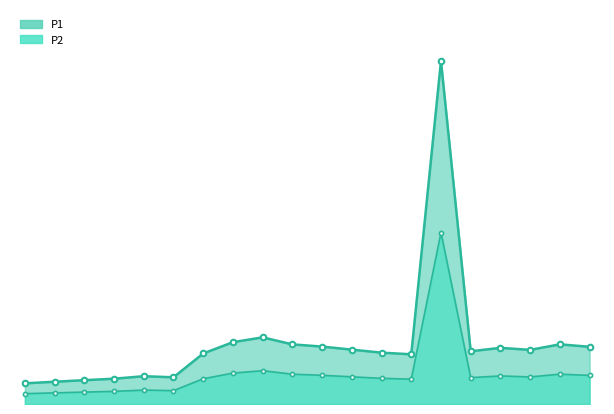

Is the value of P1_line at 14 greater than the value of P2_line at 7?

Yes